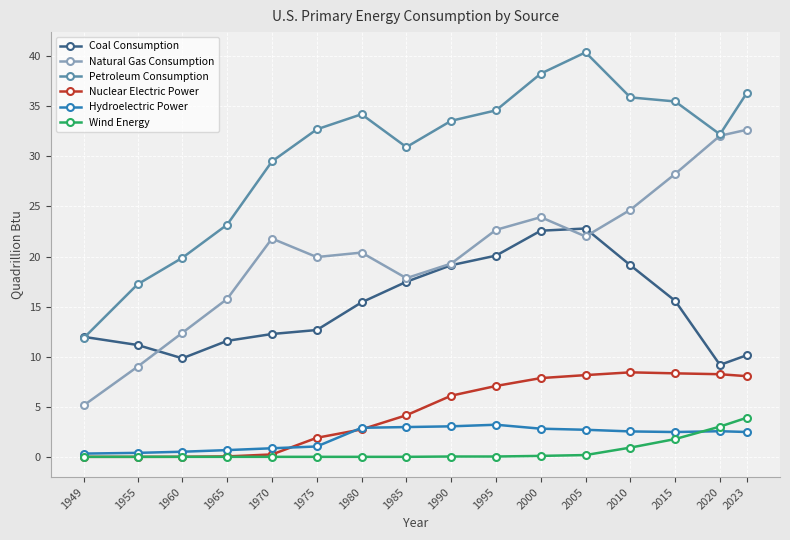

The value of Natural Gas Consumption at 2020 is 9.0. True or false?

False